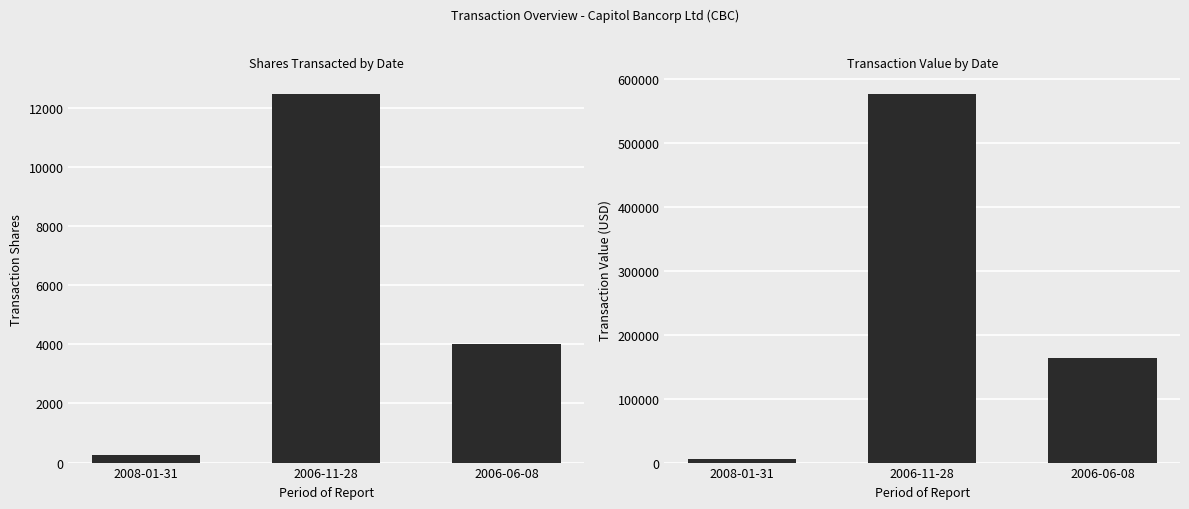

What is the difference between the transactionValue values at 2006-11-28 and 2008-01-31?

571388